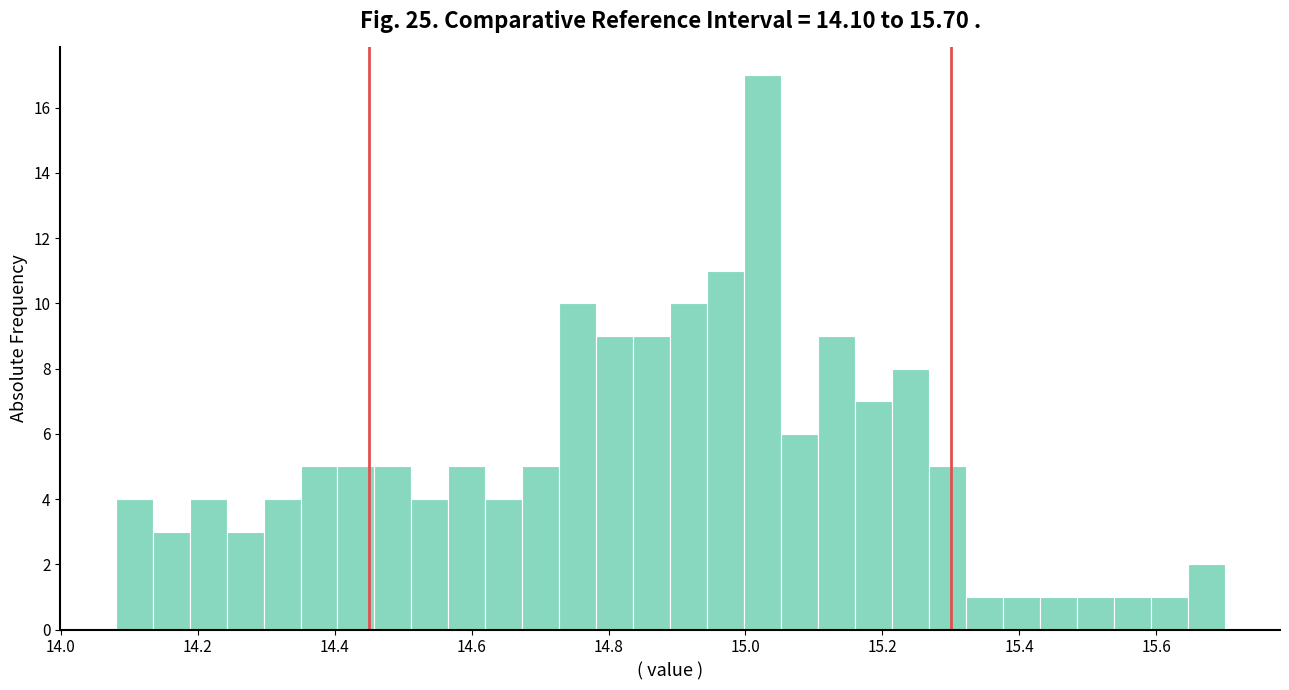

Around what value on the x-axis is the tallest bar? Give the approximate position of its centre, as read against the axis.

15.02